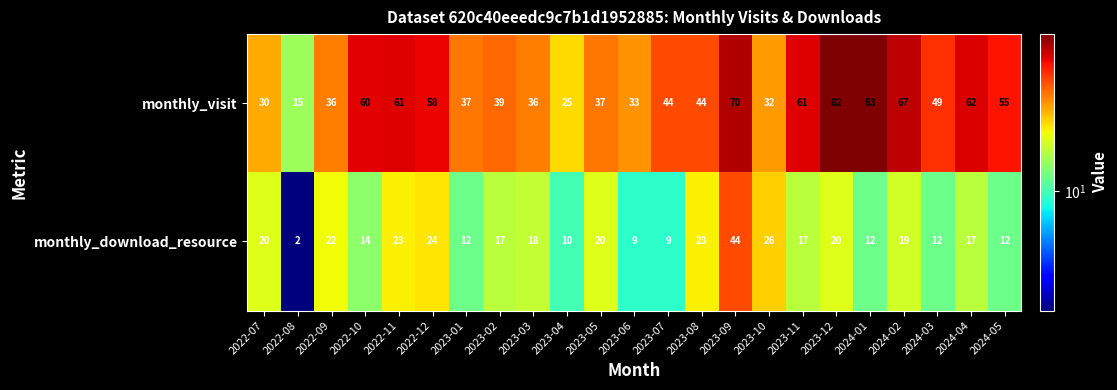

Which series has the largest total across all categories?

monthly_visit